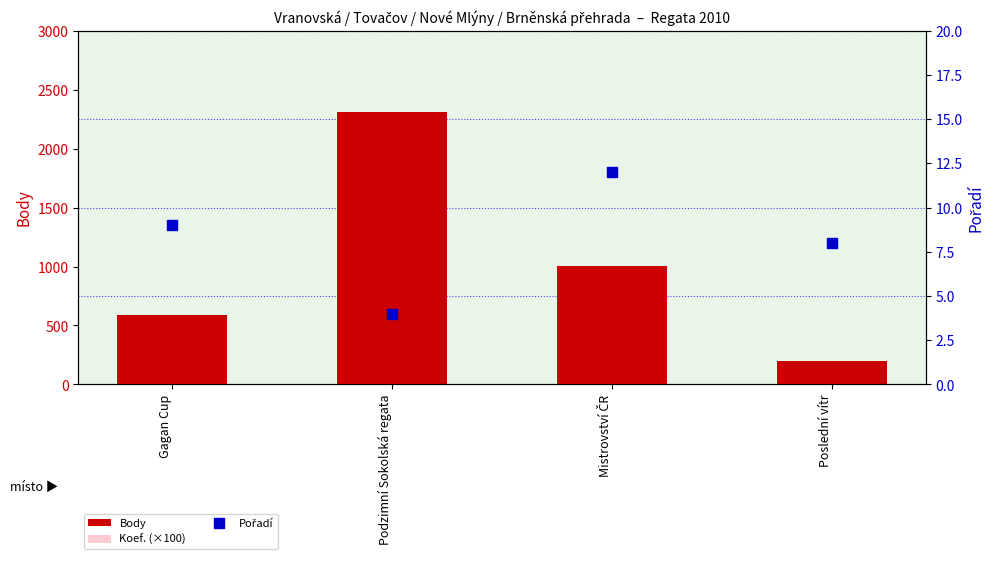

What is the total value across all series at Gagan Cup?

996